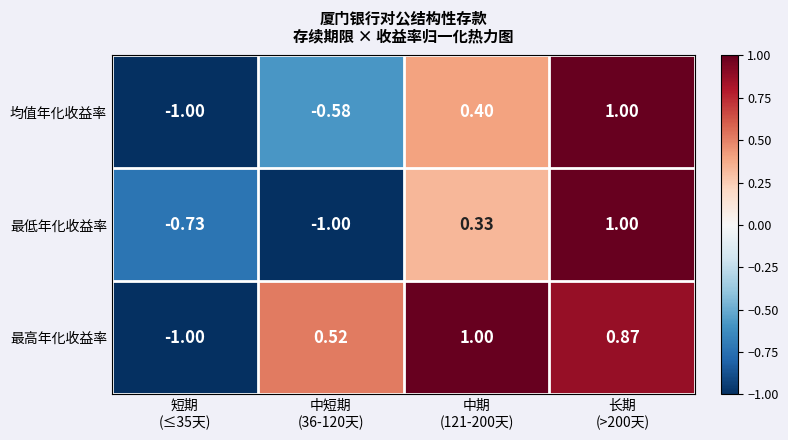

Which series has the largest total across all categories?

最高年化收益率